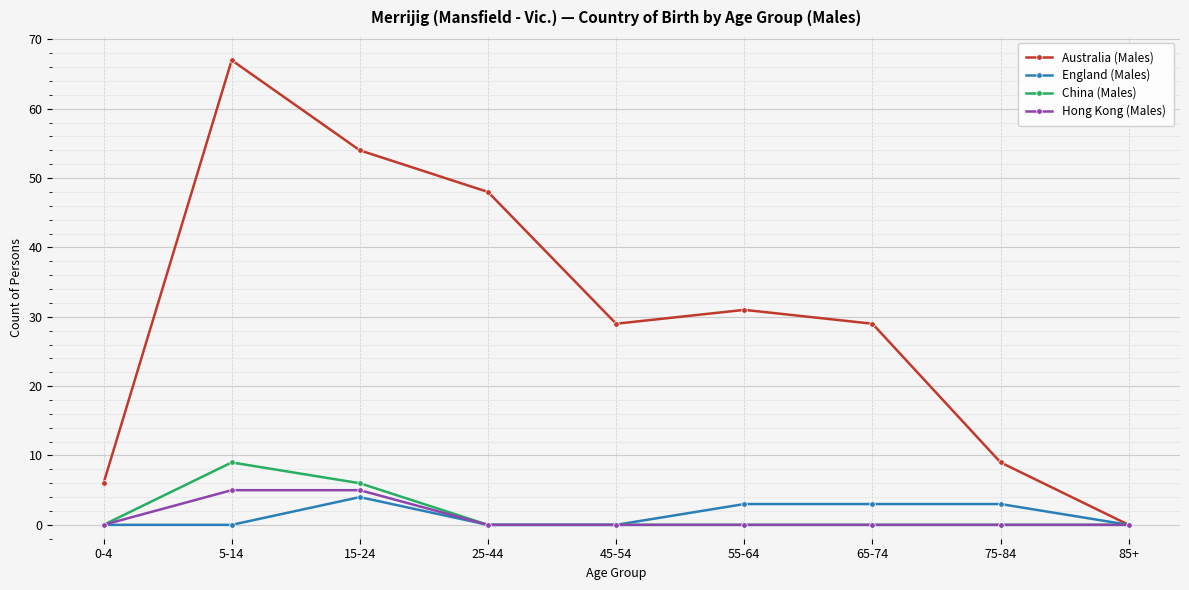

The value of China (Males) at 85+ is 0. True or false?

True